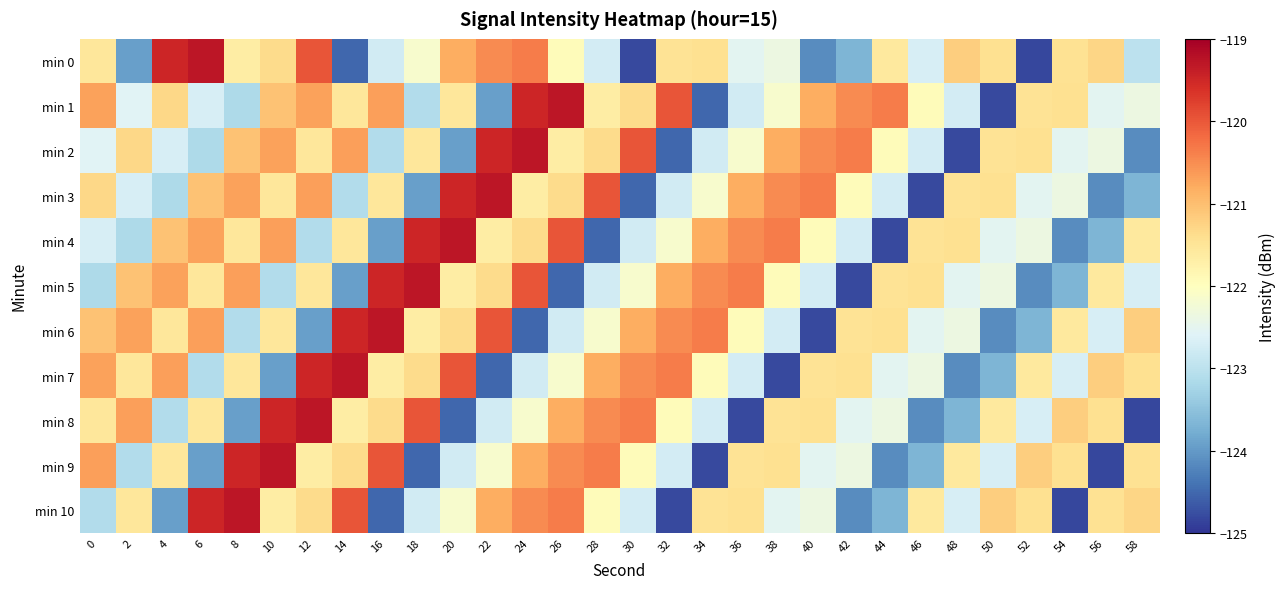

Which series changed the most between 18 and 46?

min 8